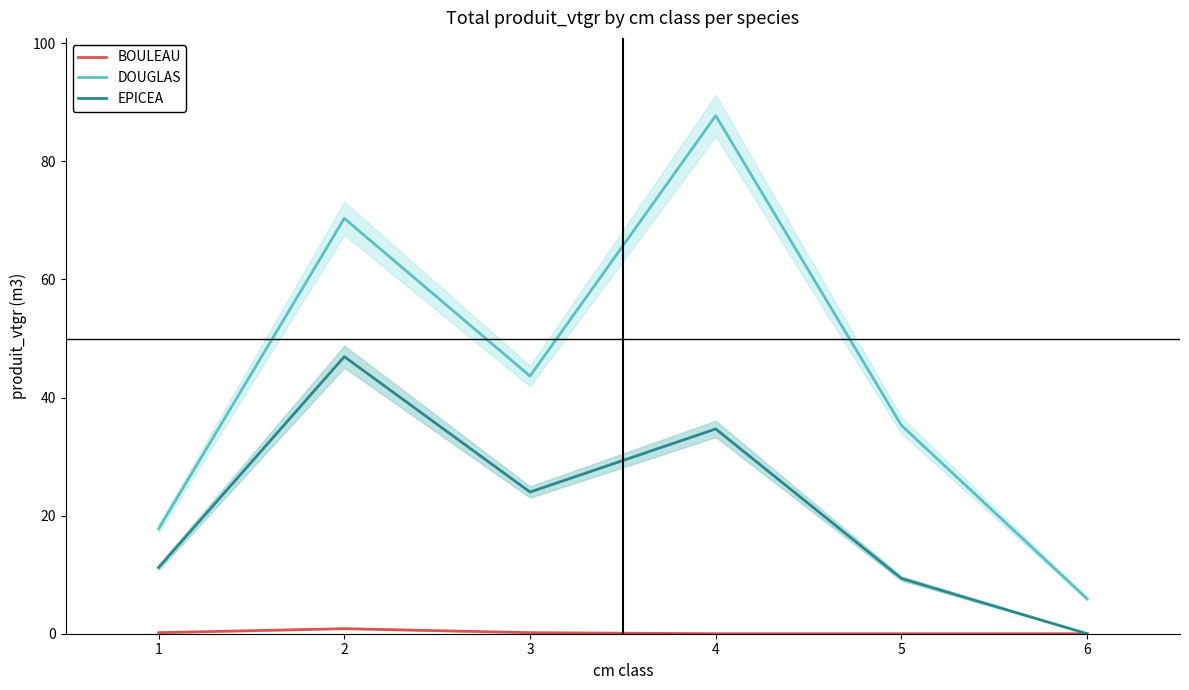

How many values in the DOUGLAS series are below 43?

3